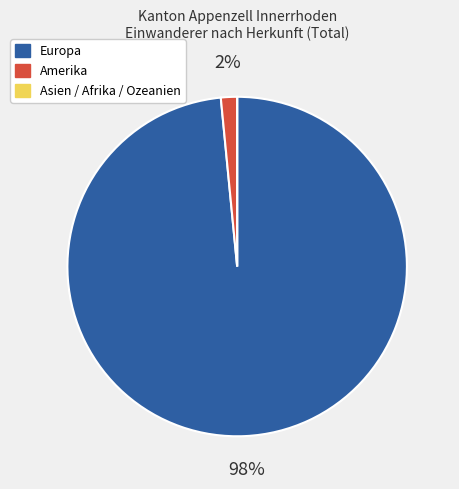

Does Europa account for over 50% of the chart?

Yes